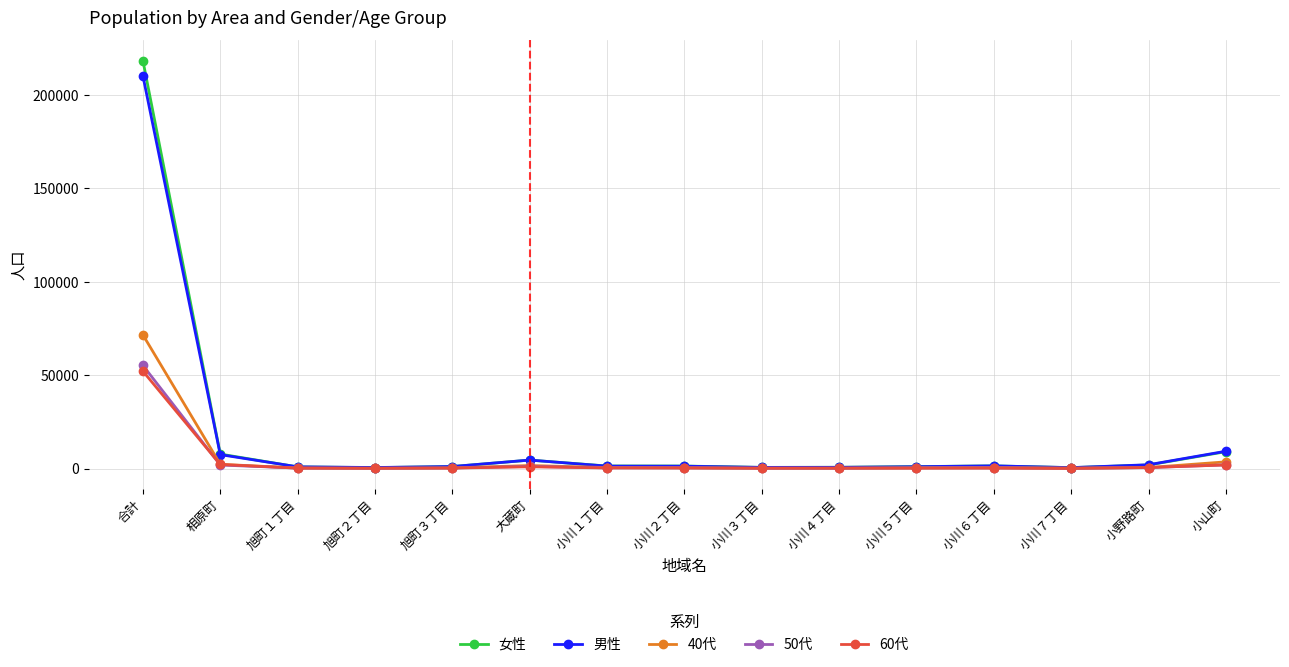

The value of 40代 at 小川６丁目 is 515. True or false?

True